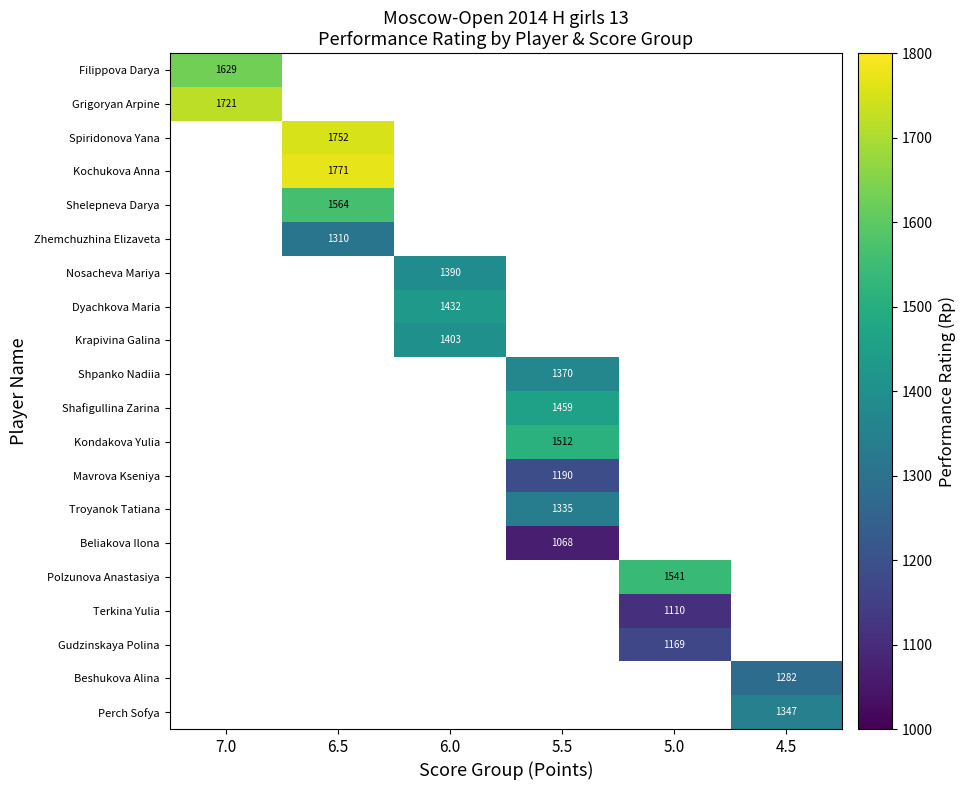

The Spiridonova Yana series shows 1752 at 6.5. True or false?

True